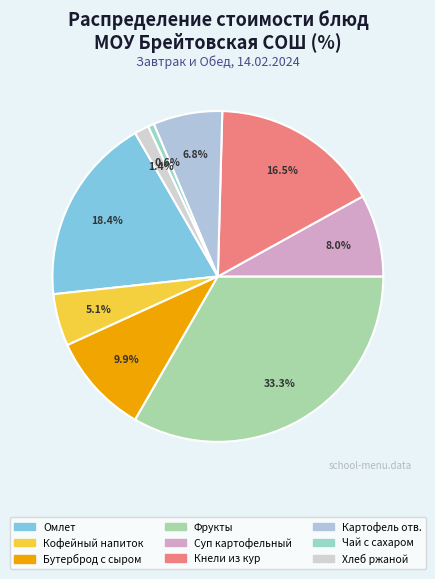

Count the number of slices in the pie.

9